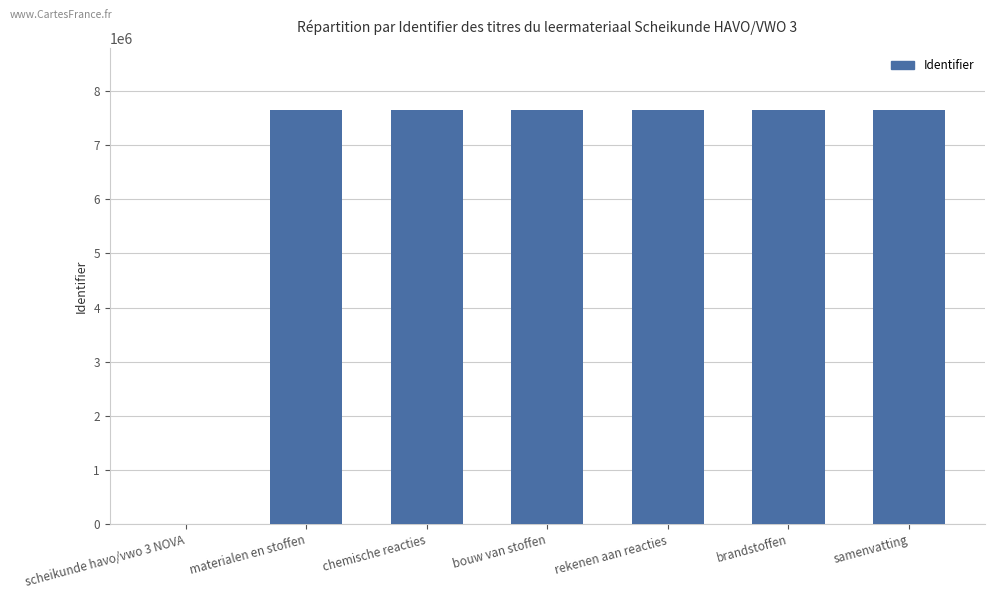

What is the sum of the values at materialen en stoffen and scheikunde havo/vwo 3 NOVA?

7641783